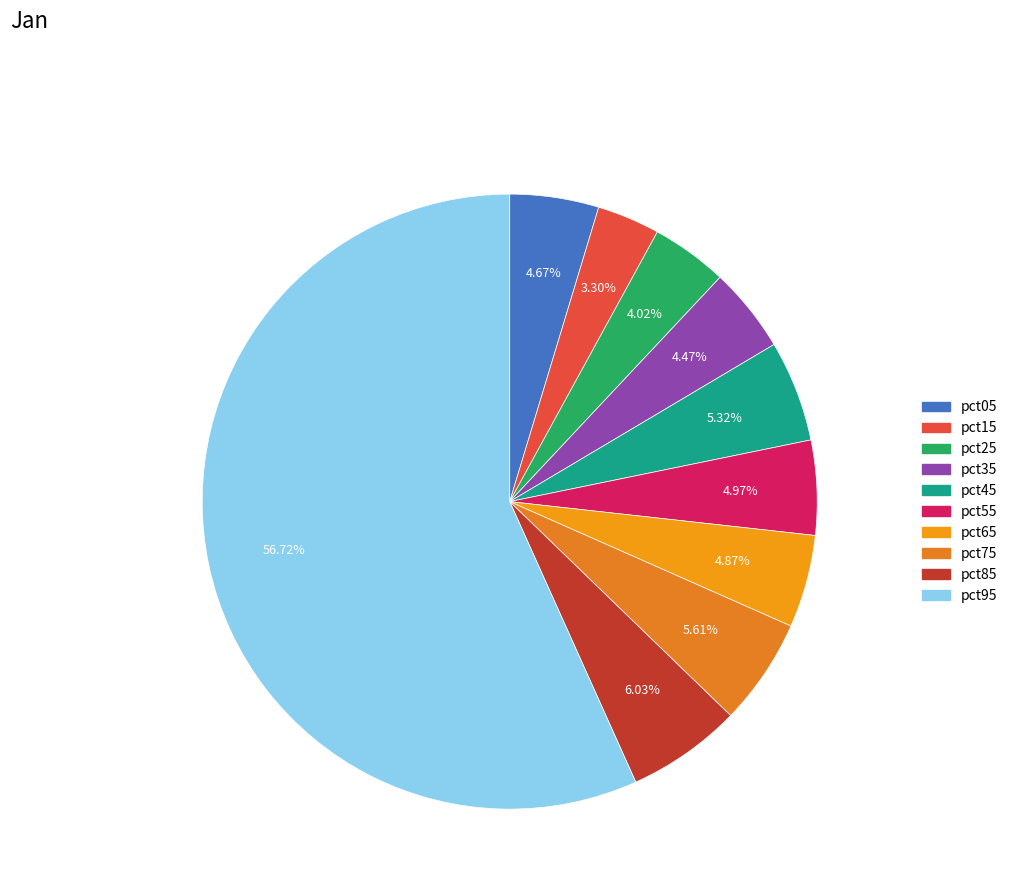

Count the number of slices in the pie.

10